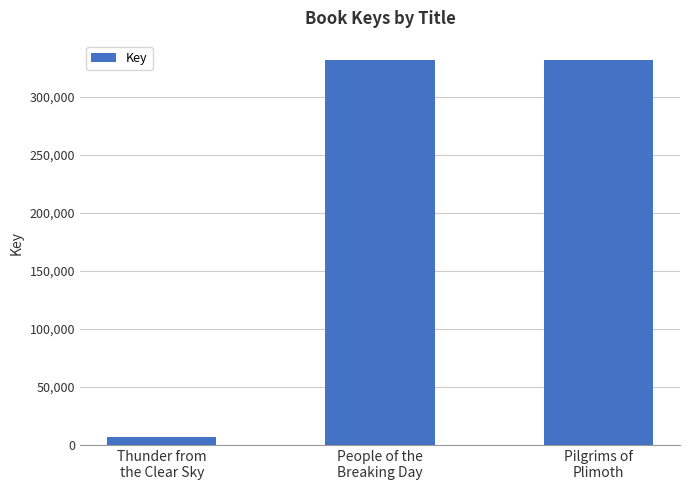

What is the average value?

223477